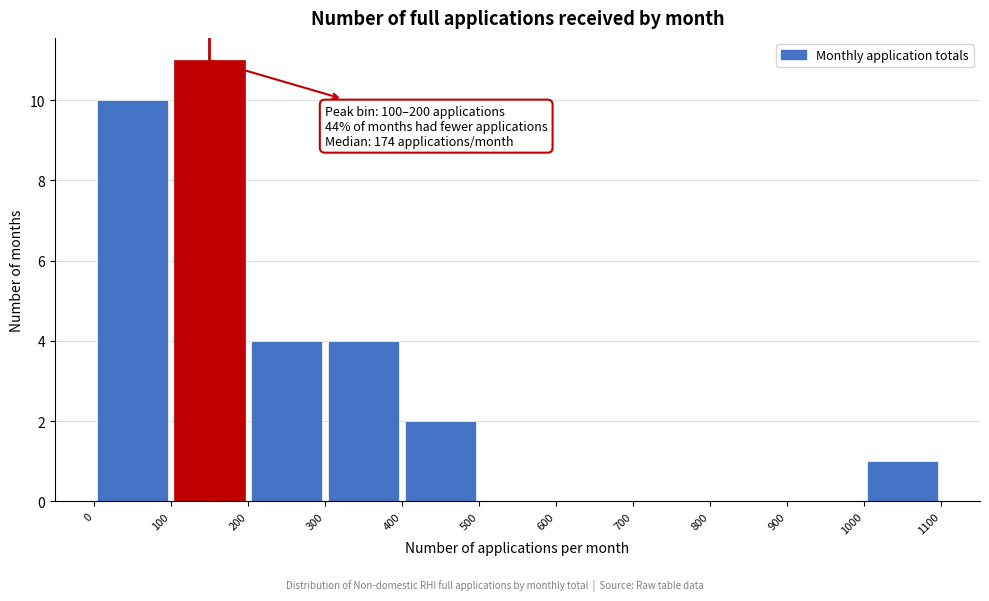

Which range on the x-axis has the tallest bar?

100 to 200